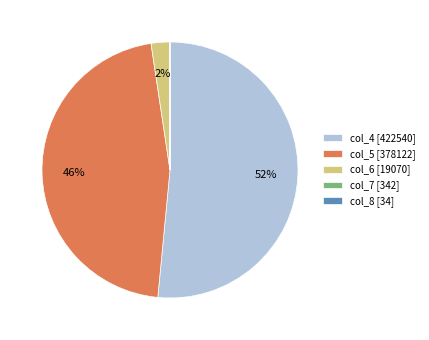

What percentage is the col_5 [378122] slice, to the nearest percent?

46%